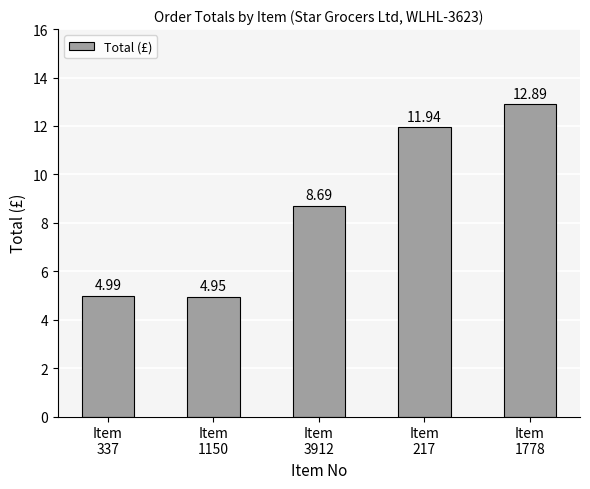

What is the value of the 5th bar from the left?

12.9